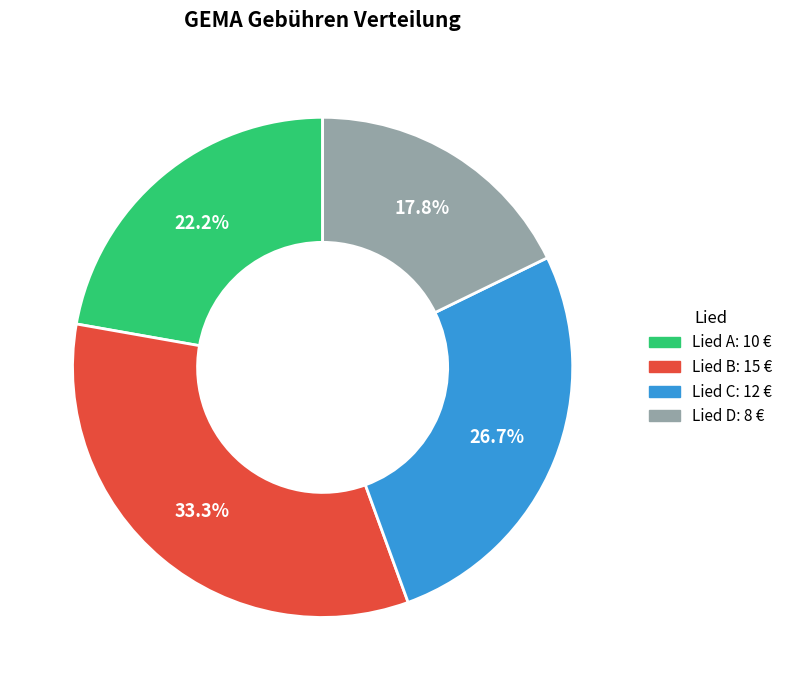

How many slices are in this pie chart?

4